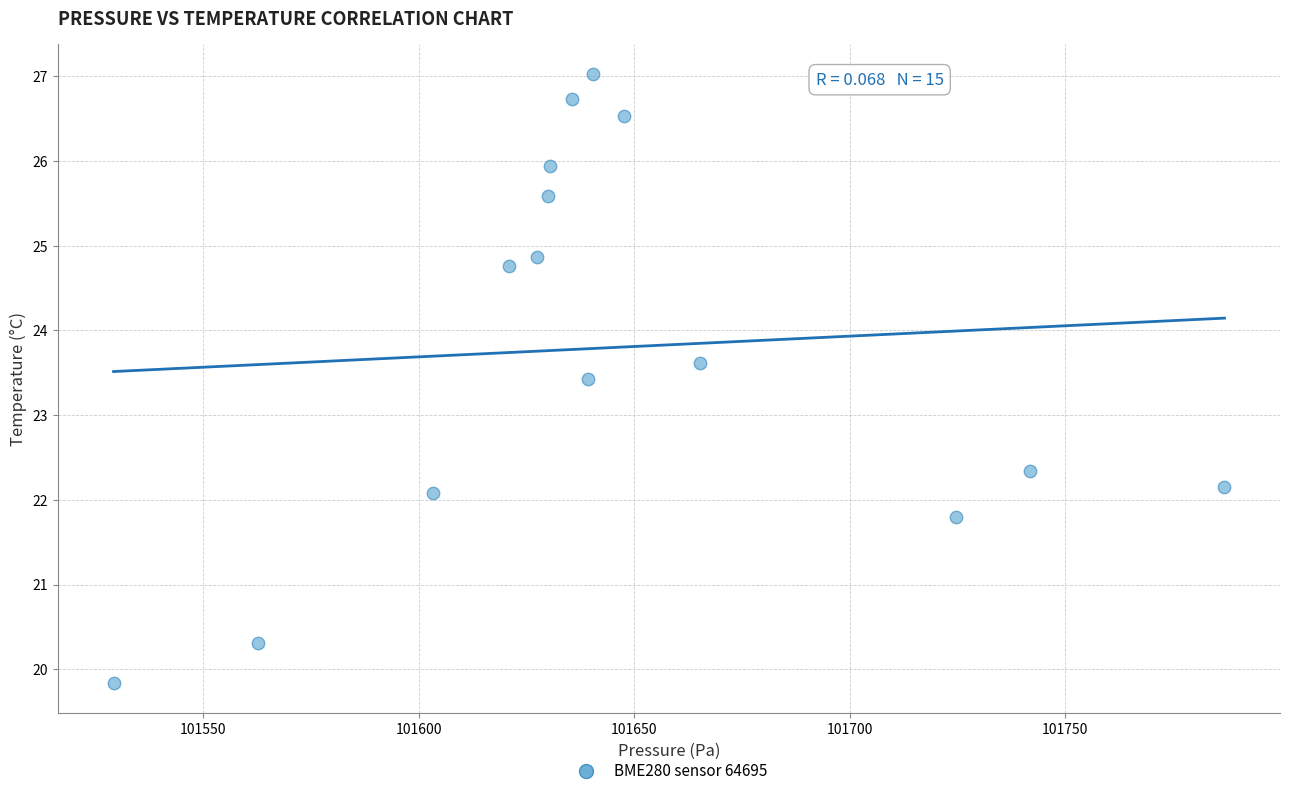

What Y value in the scatter plot is closest to 23?

23.4